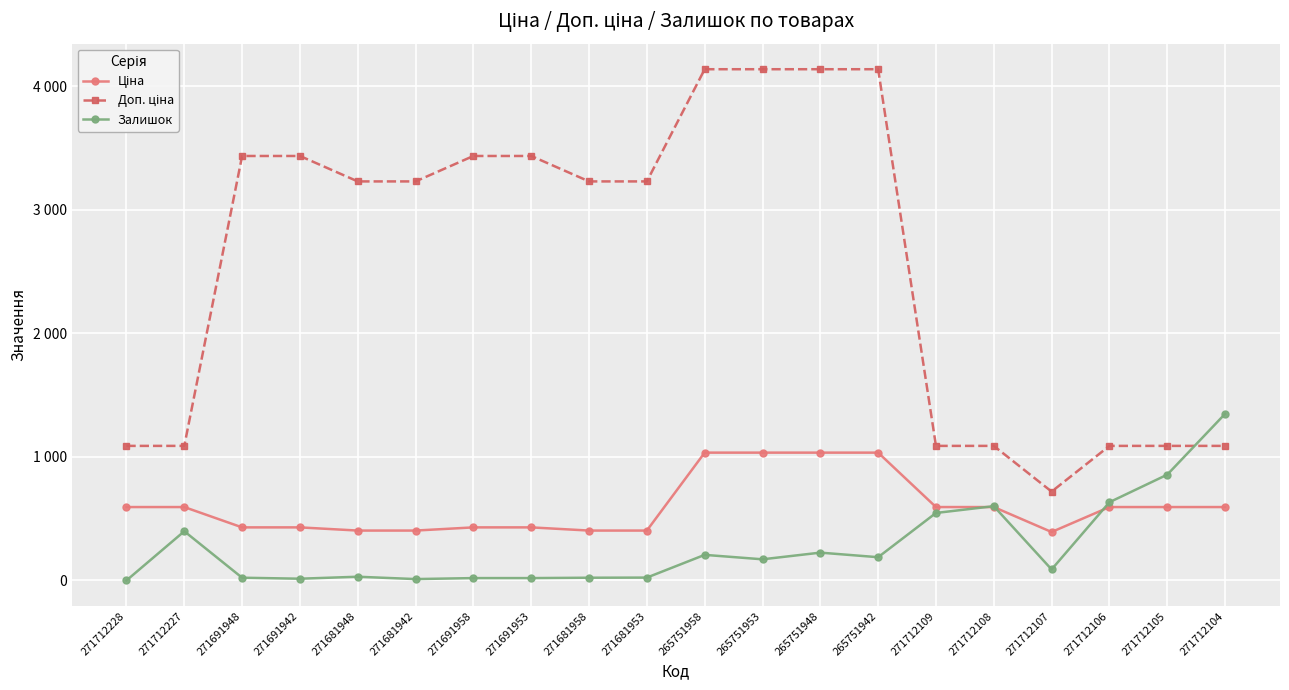

Reading left to right, list all the values displayed in this chart.

Ціна: 593.8	593.8	429.3	429.3	403.6	403.6	429.3	429.3	403.6	403.6	1034.1	1034.1	1034.1	1034.1	593.8	593.8	391.9	593.8	593.8	593.8
Доп. ціна: 1088.8	1088.8	3434.6	3434.6	3228.8	3228.8	3434.6	3434.6	3228.8	3228.8	4136.6	4136.6	4136.6	4136.6	1088.8	1088.8	719.0	1088.8	1088.8	1088.8
Залишок: 0.0	398.0	22.0	14.0	30.0	11.0	19.0	19.0	22.0	23.0	207.0	171.0	225.0	188.0	546.0	601.0	89.0	633.0	856.0	1348.0